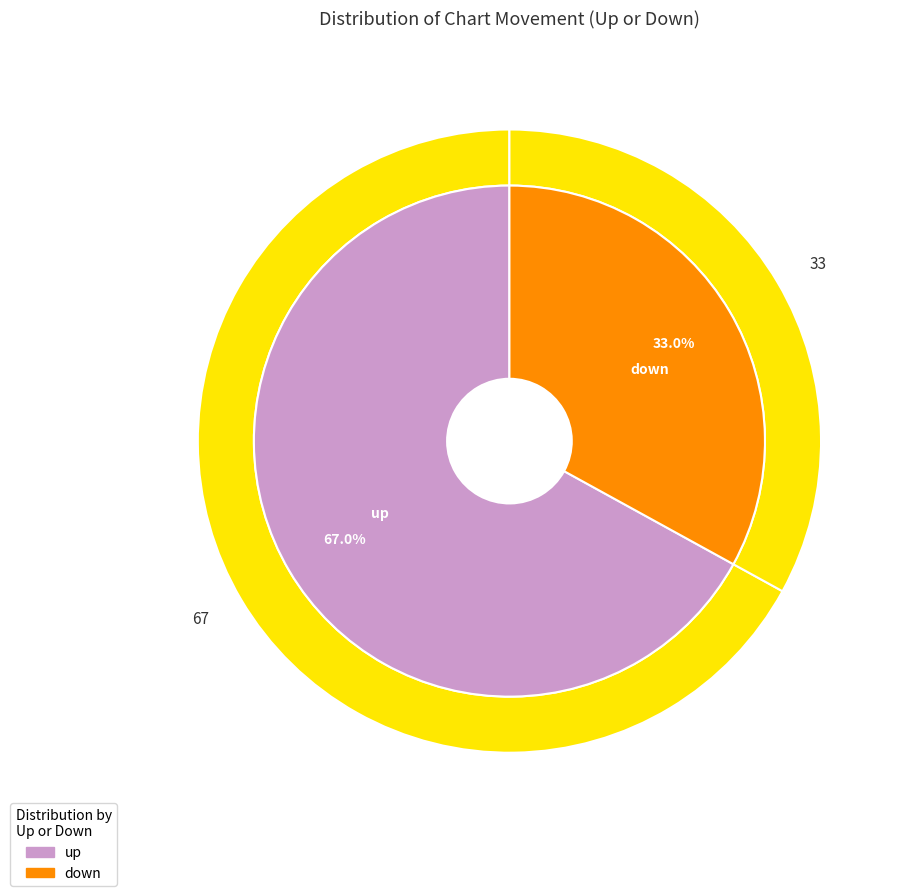

Rank the categories by value from lowest to highest.

down, up